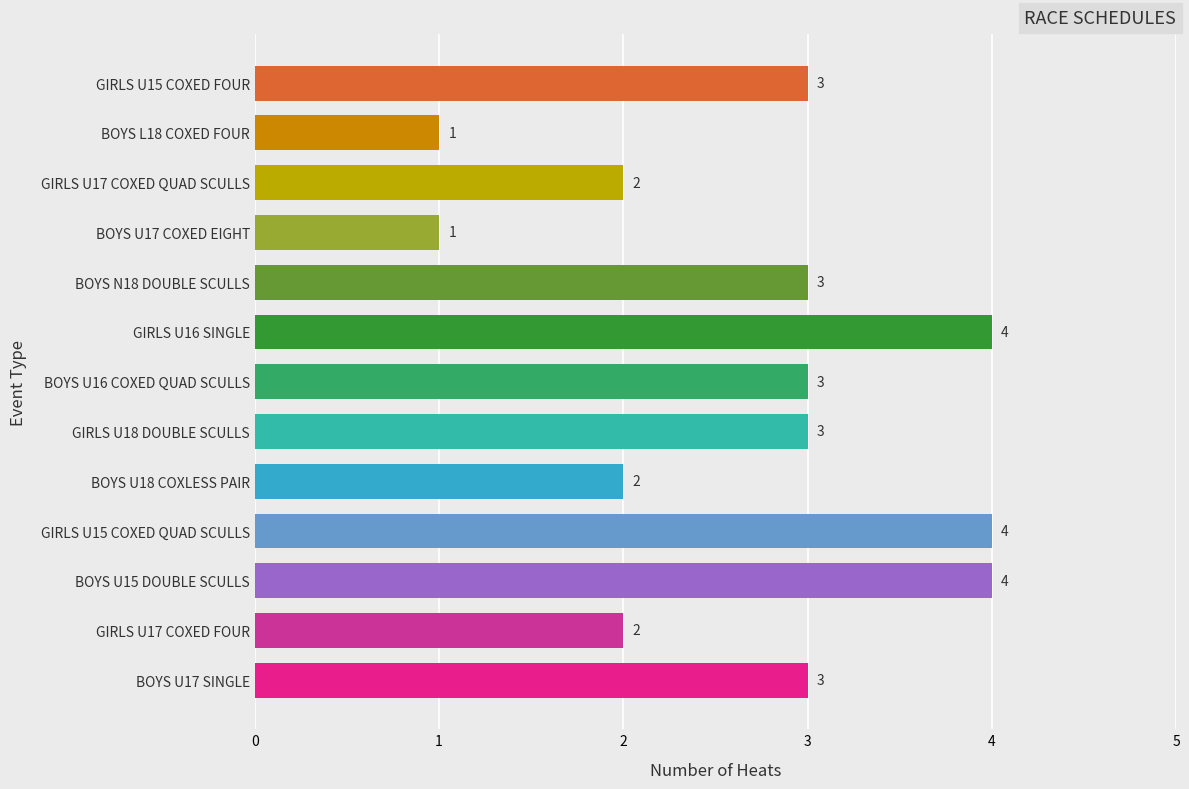

What is the sum of the values at GIRLS U17 COXED FOUR and GIRLS U15 COXED FOUR?

5